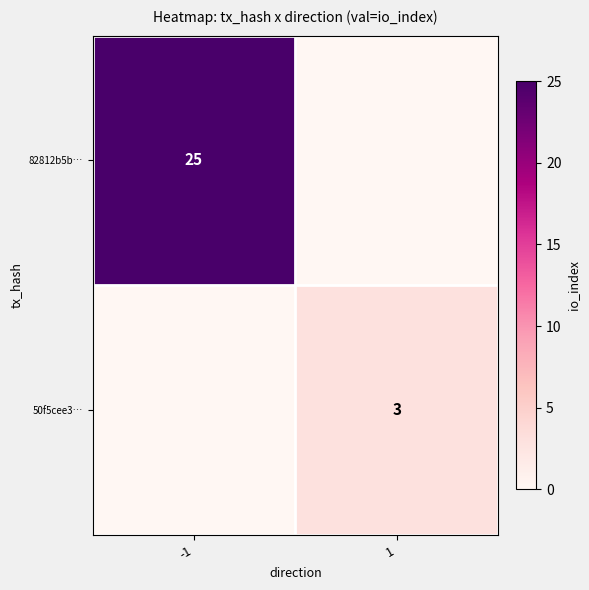

True or false: 82812b5b… has a value of 25 at -1.

True